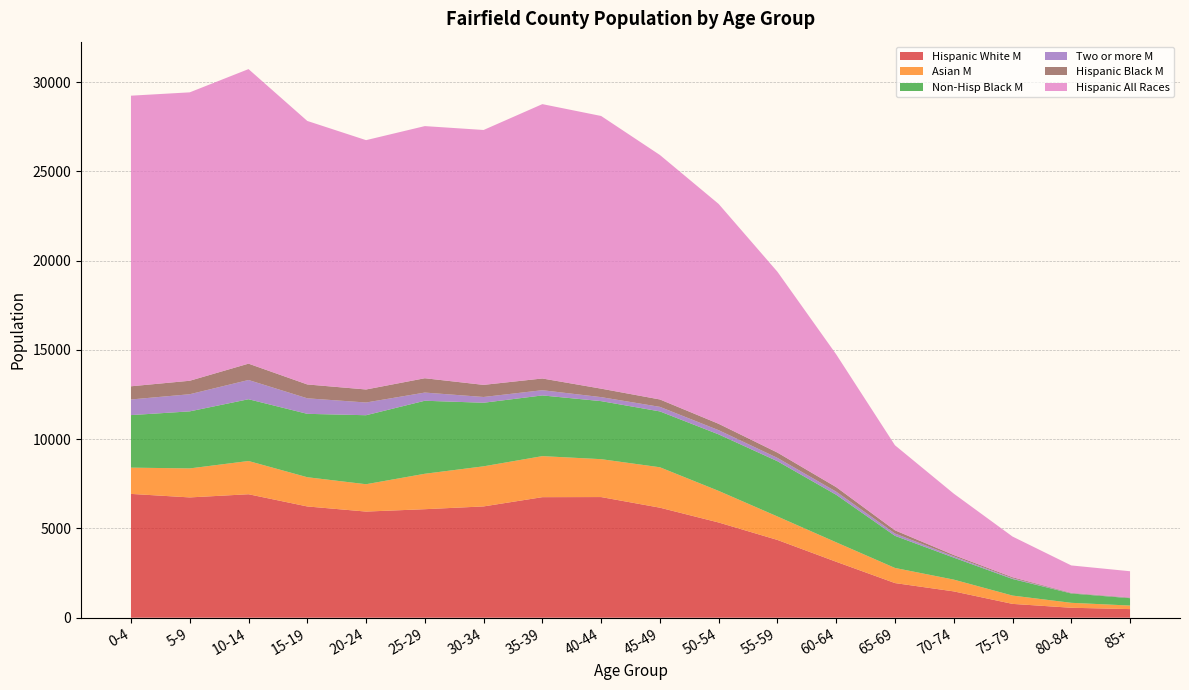

Reading left to right, extract all data points from this chart.

Hispanic White M: 6936	6739	6917	6233	5946	6079	6235	6753	6759	6164	5334	4357	3134	1941	1475	775	558	483
Asian M: 1471	1625	1862	1637	1532	1985	2246	2299	2123	2264	1770	1315	1090	847	660	466	277	199
Non-Hisp Black M: 2943	3195	3460	3551	3865	4090	3561	3400	3251	3129	3165	3095	2663	1800	1231	930	523	413
Two or more M: 876	961	1078	870	713	459	323	293	224	255	236	186	174	130	74	41	13	18
Hispanic Black M: 738	754	915	776	729	802	678	656	475	414	357	297	254	178	73	56	25	22
Hispanic All Races: 16279	16156	16500	14761	13967	14124	14279	15369	15274	13695	12316	10130	7437	4764	3439	2280	1533	1469